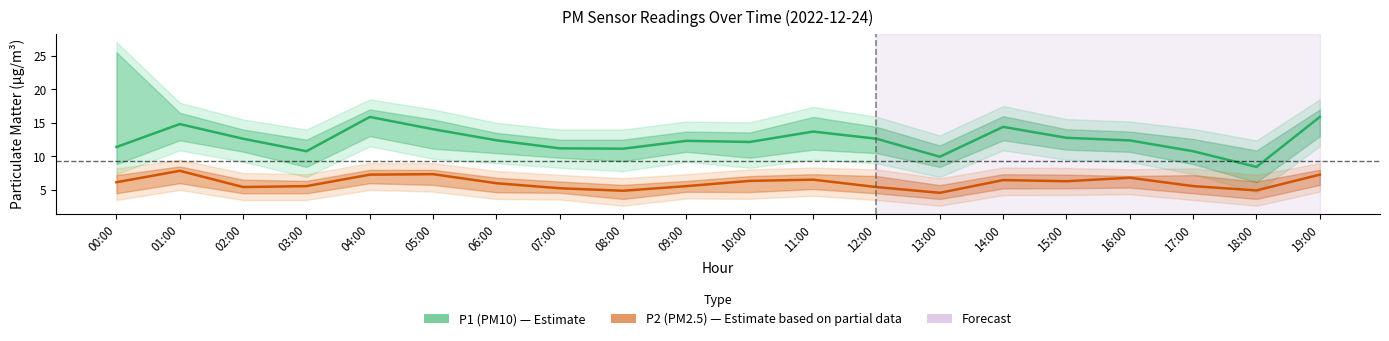

What position from the left is 07:00?

8